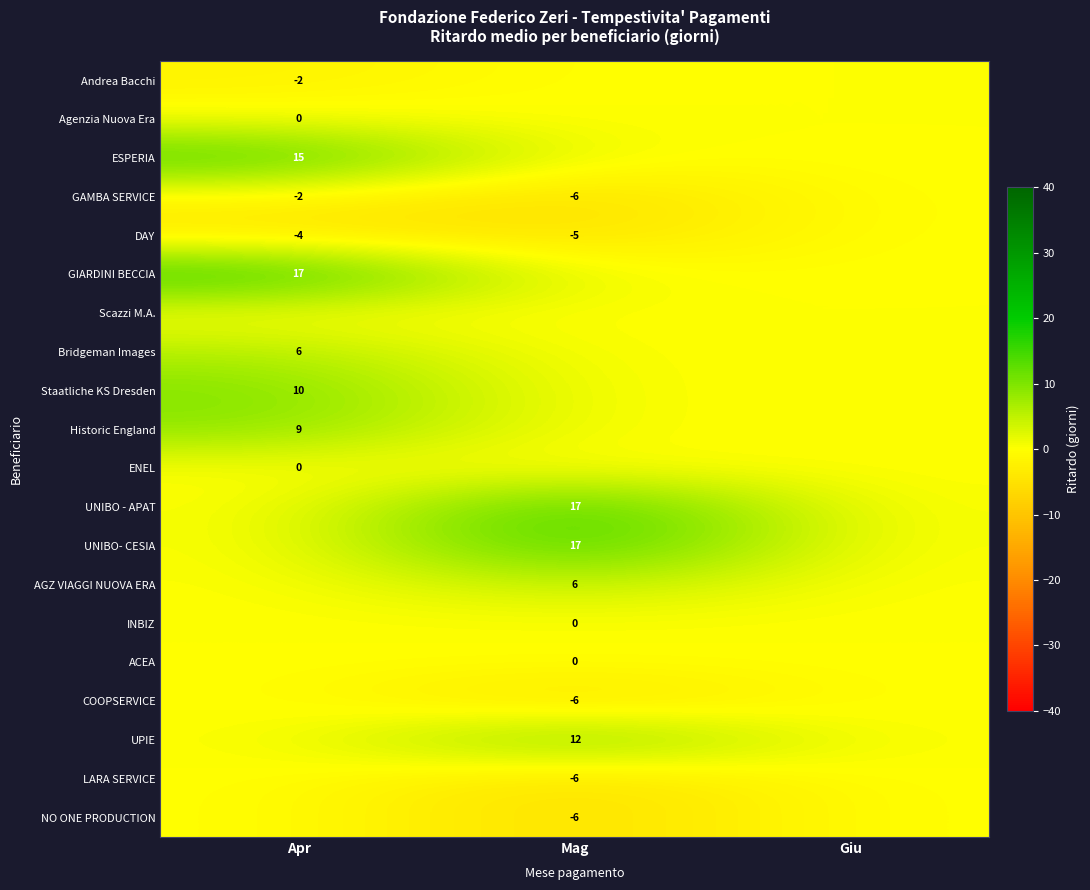

Which category has the lowest value across all series?

Mag